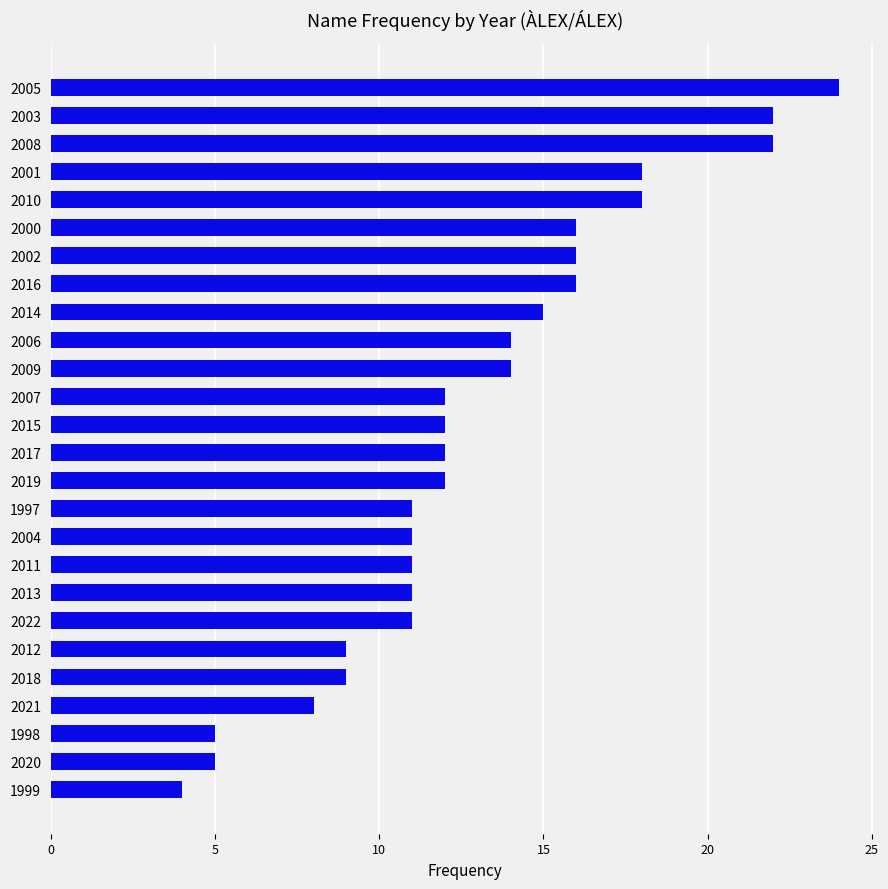

What is the ratio of the value at 2011 to the value at 2008?

0.5